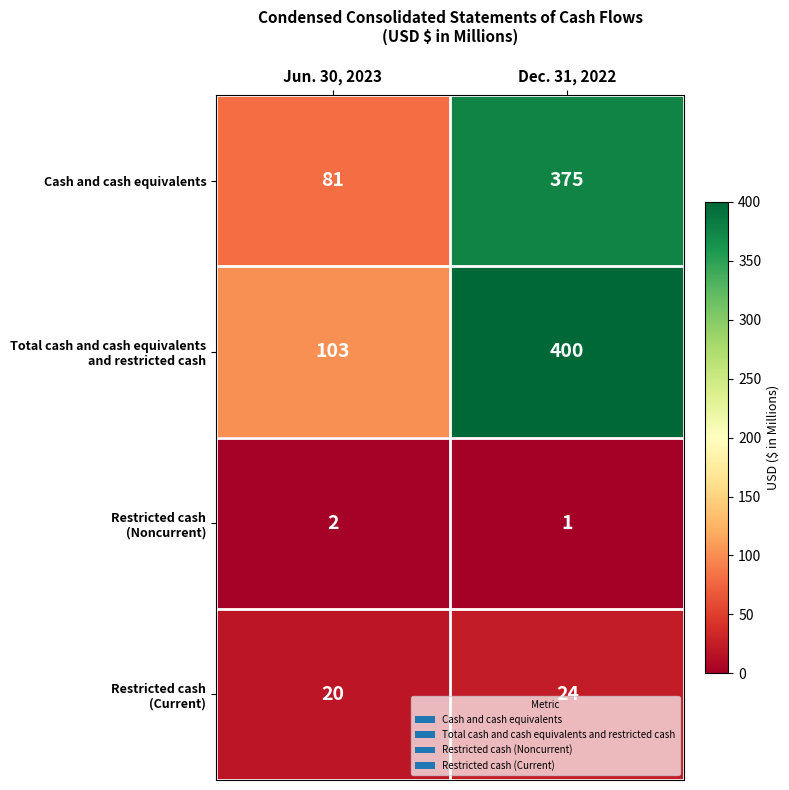

At which category does the chart reach its minimum across all series?

Dec. 31, 2022